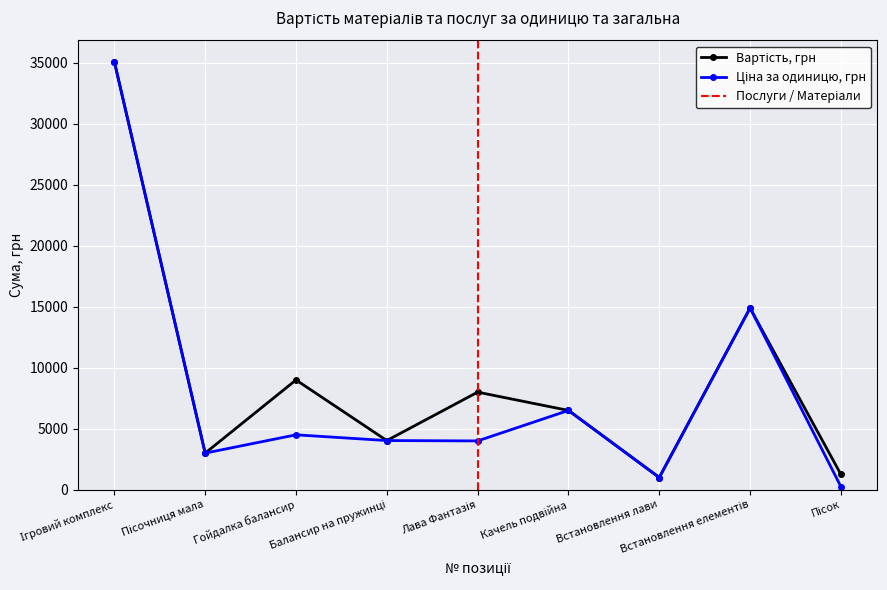

What is the difference between the maximum and minimum values in the Вартість, грн series?

34100.1